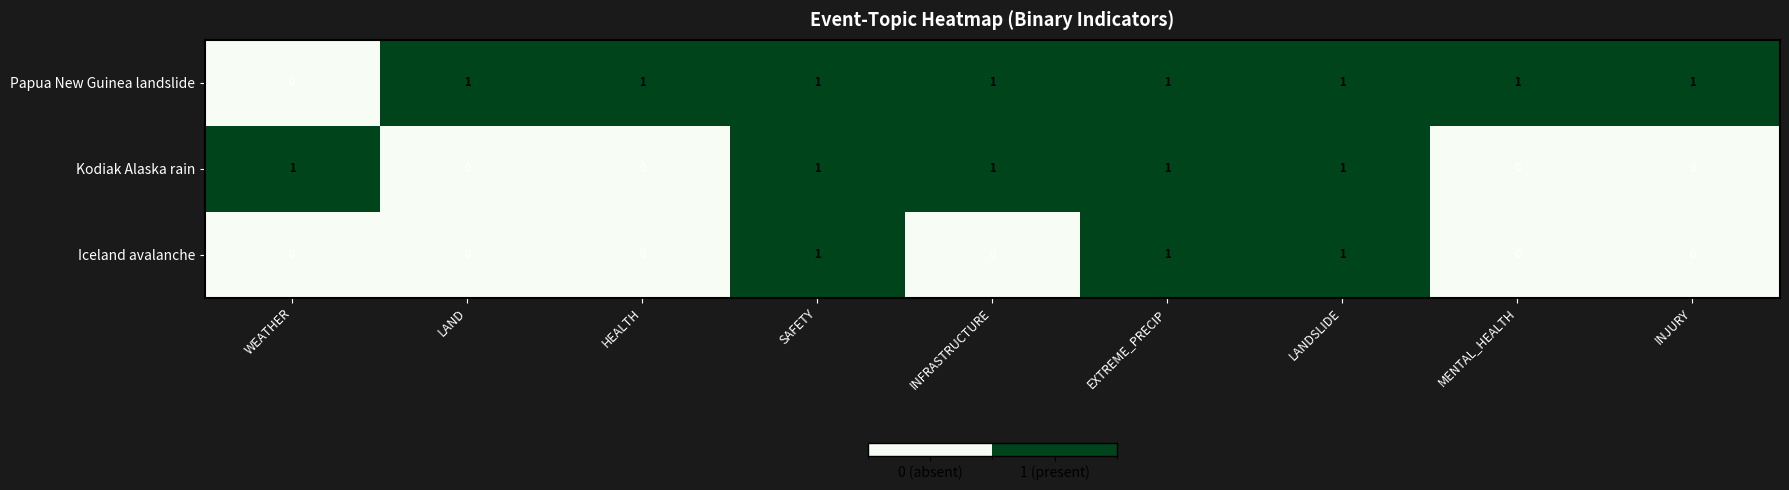

At which label is Papua New Guinea landslide closest to 0?

WEATHER